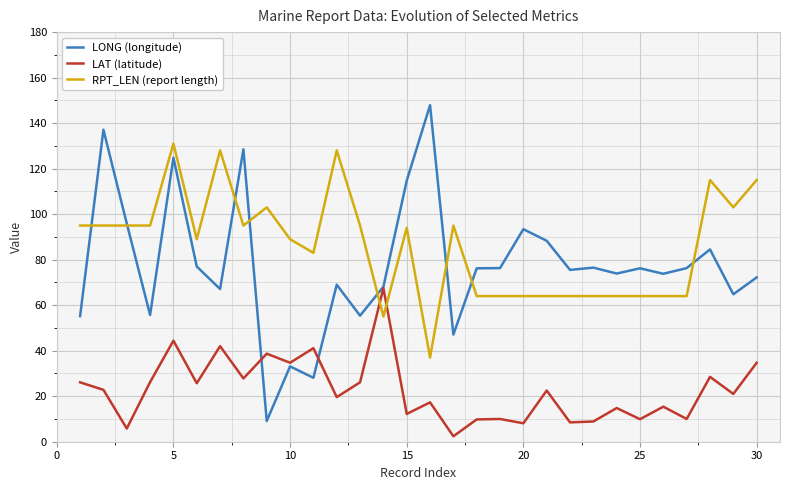

What is the average value of the LONG (longitude) series?

77.4